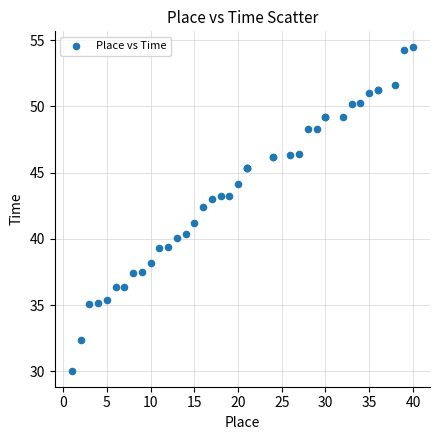

What Y value in the scatter plot is closest to 42?

42.4